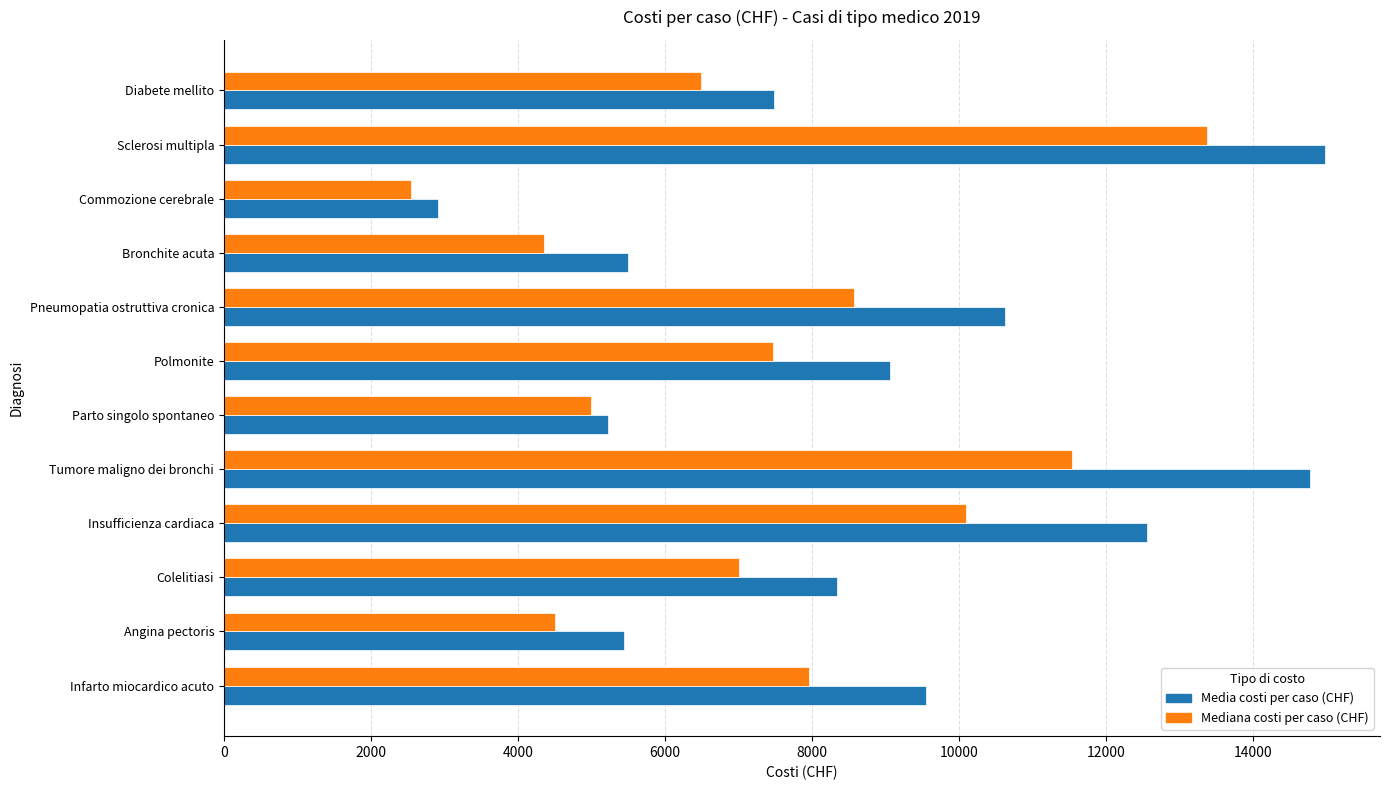

What is the average value of the Mediana costi per caso (CHF) series?

7403.9